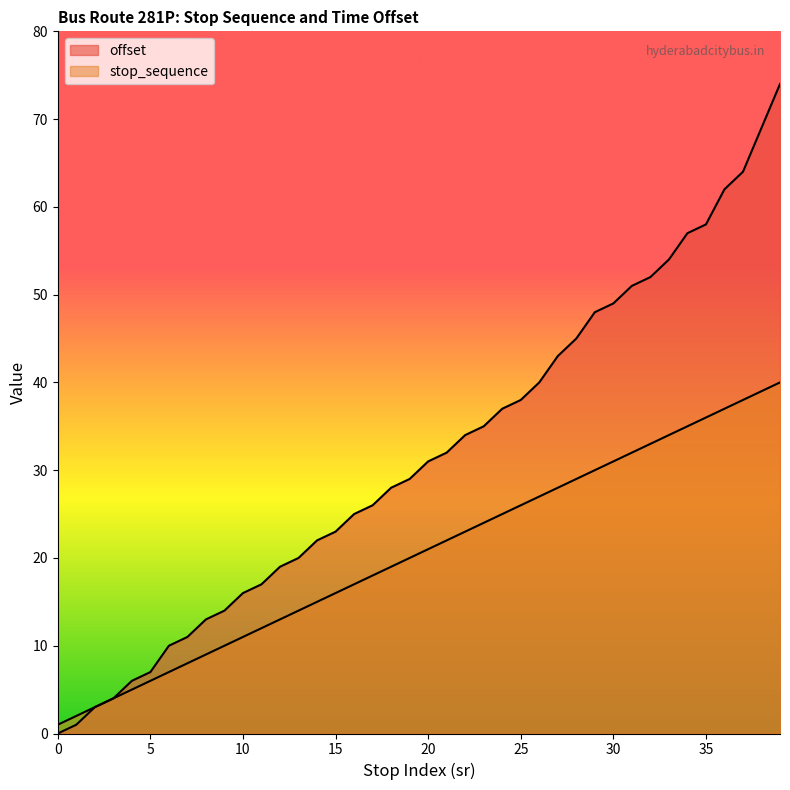

What is the value of the stop_sequence point at the 7th from the left?

7